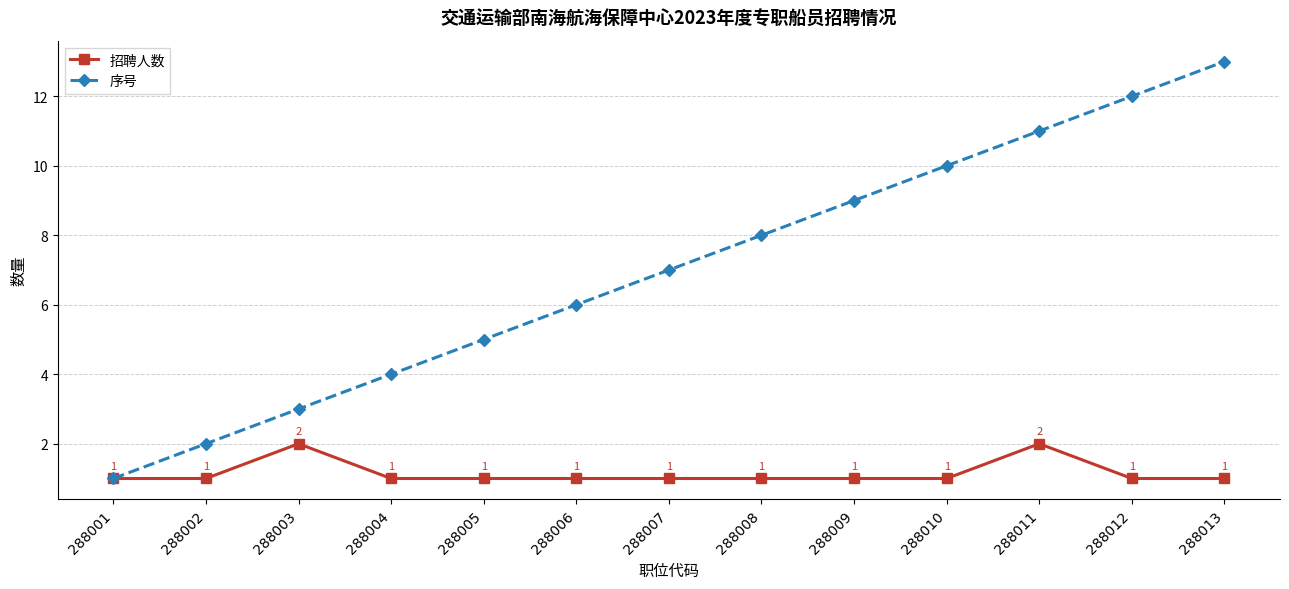

Which label corresponds to the largest value in the chart?

288013